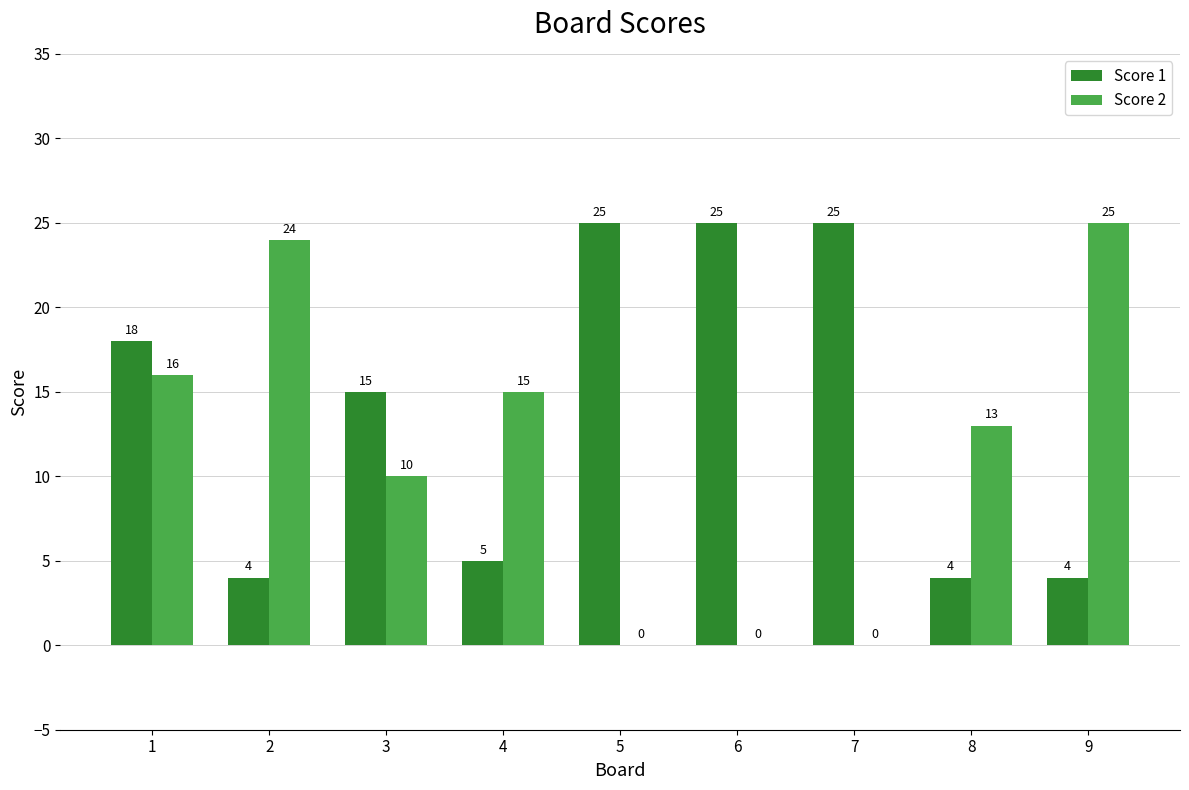

How many series are shown in this chart?

2